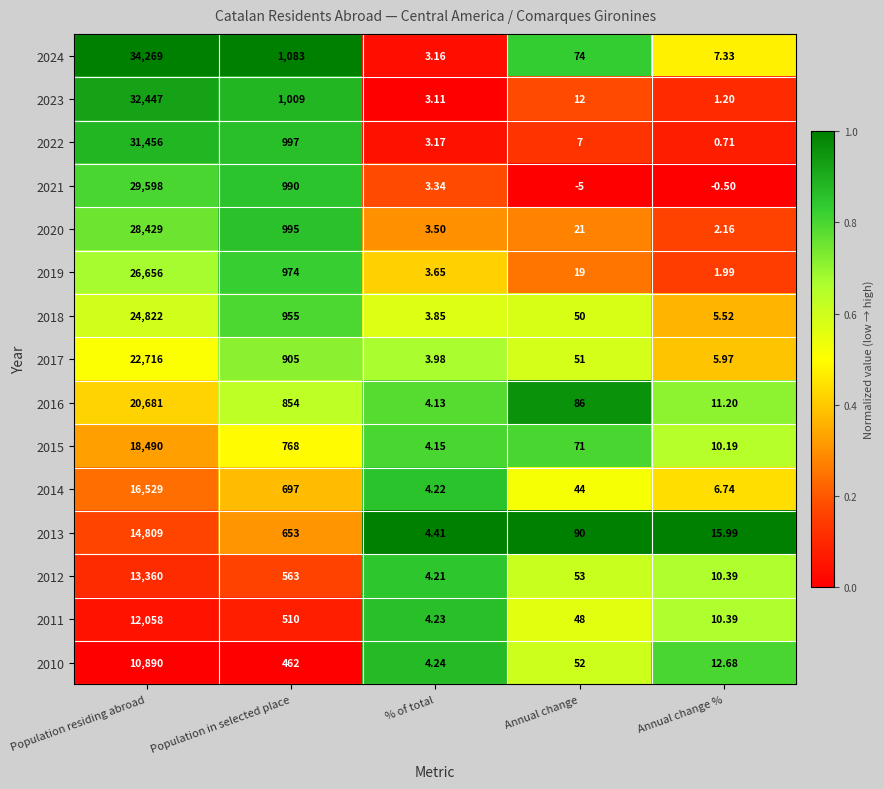

How many distinct data groups are displayed?

15